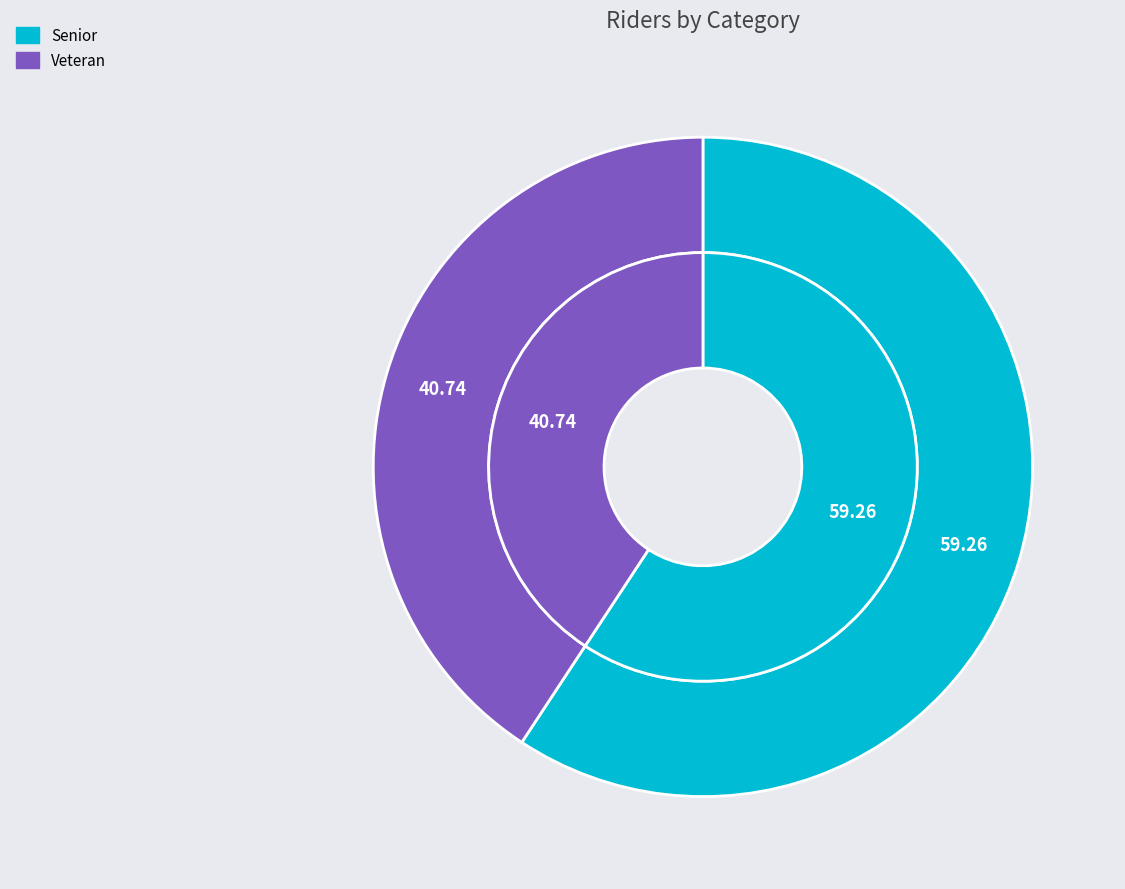

To the nearest percent, what is the difference between the largest and smallest slice percentages?

19%